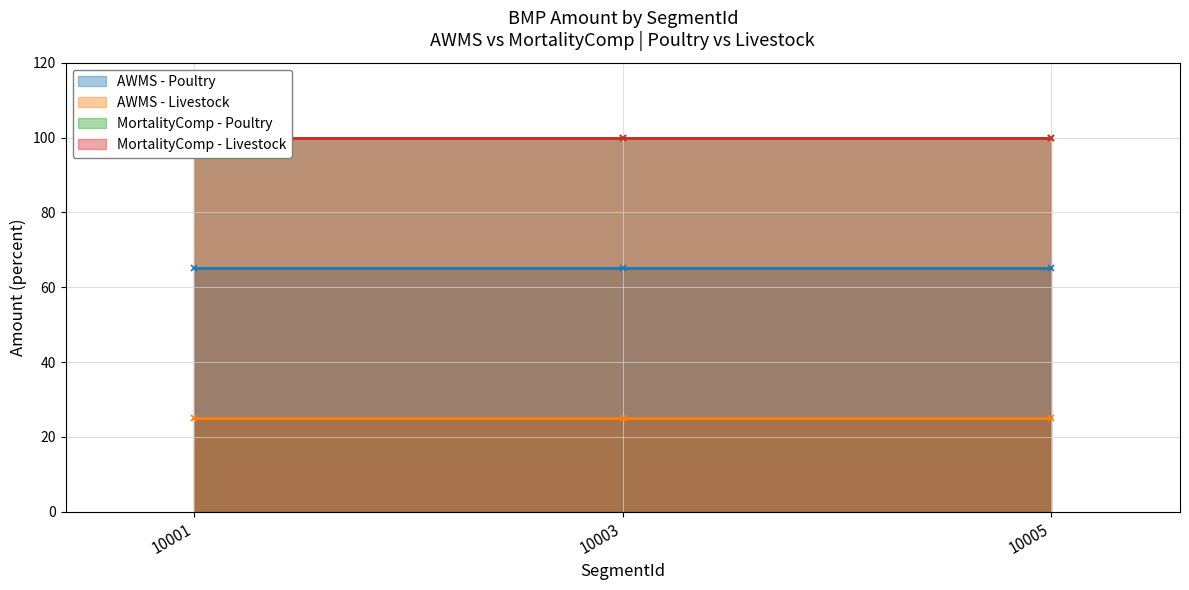

The value of MortalityComp - Livestock at 10001 is 156. True or false?

False